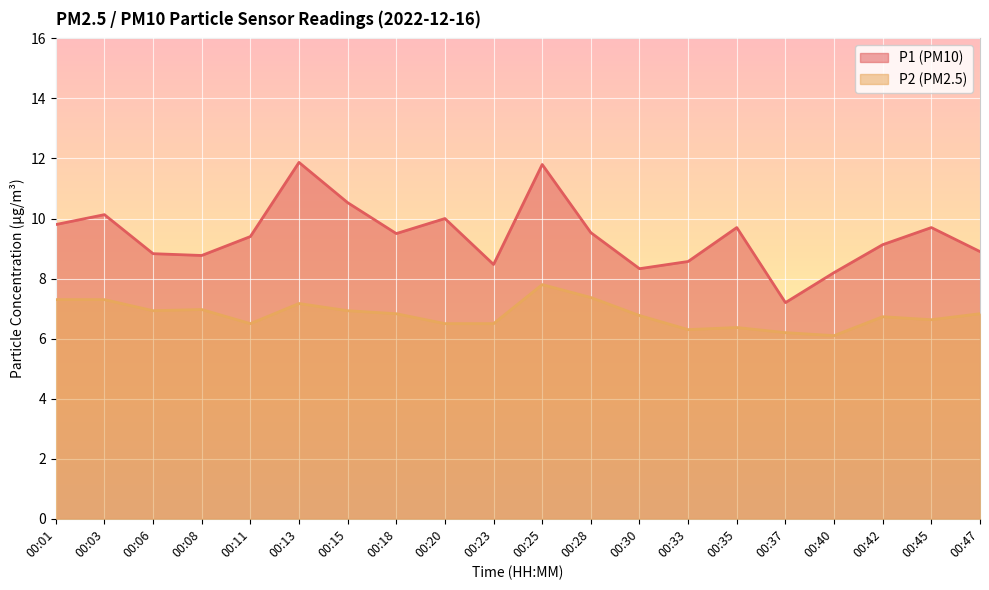

At which category is the sum across all series the highest?

00:25